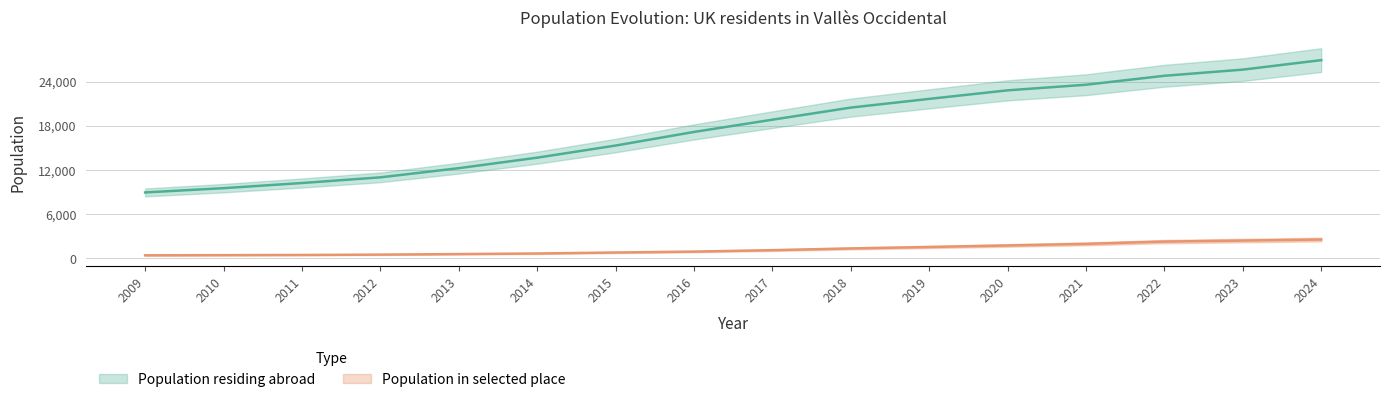

What value does the Population in selected place series have at 2015?

803